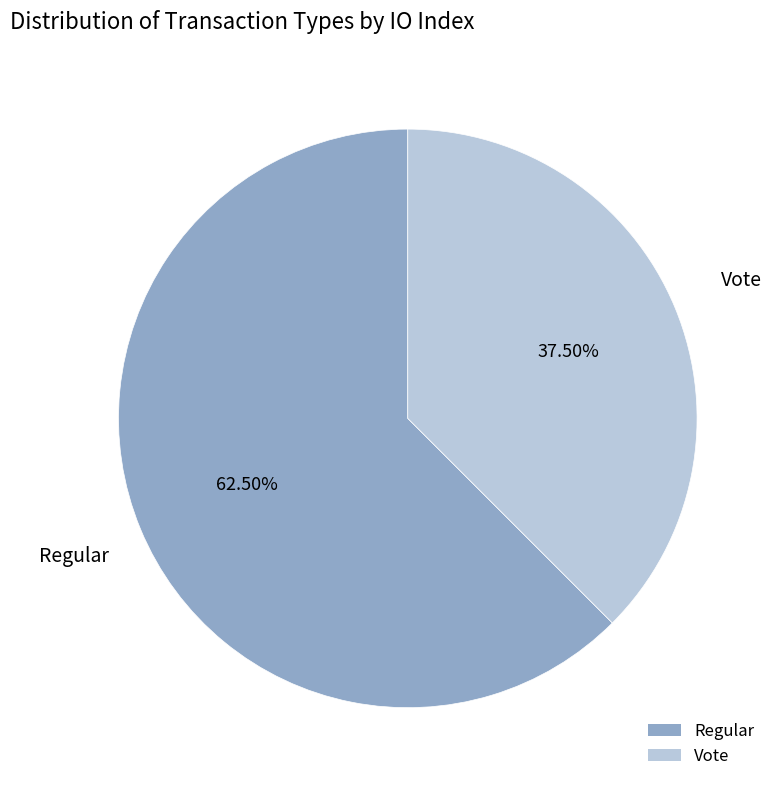

What percentage do Vote and Regular together represent?

100.0%